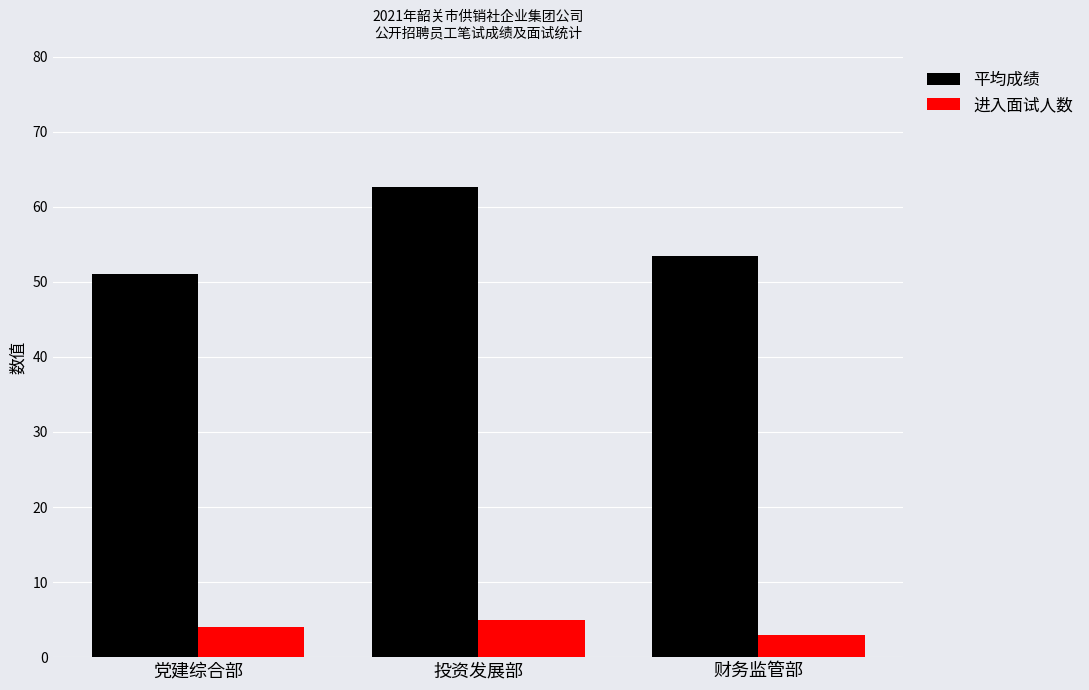

How many bars are there in total?

6